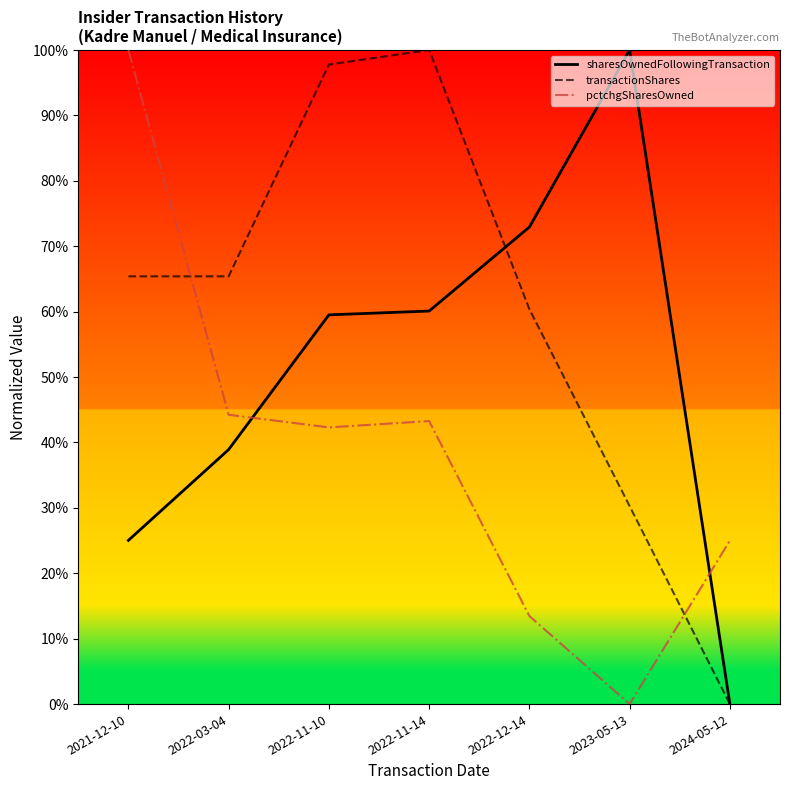

Does the chart display data point markers on the line(s)?

No